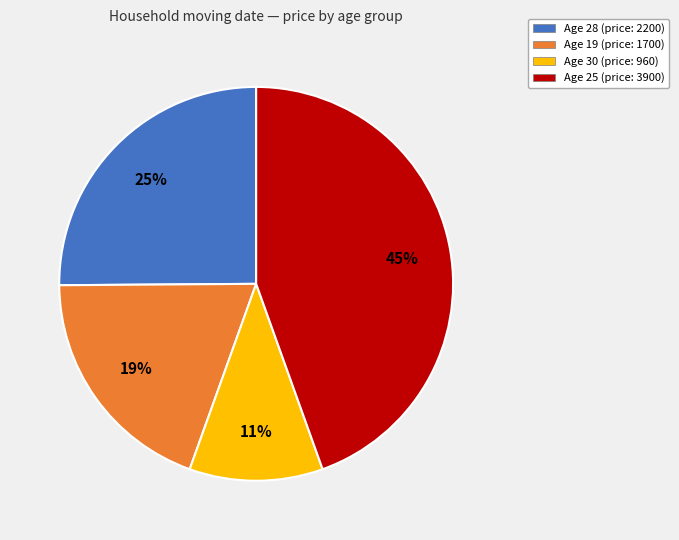

To the nearest percent, what is the average slice percentage?

25%